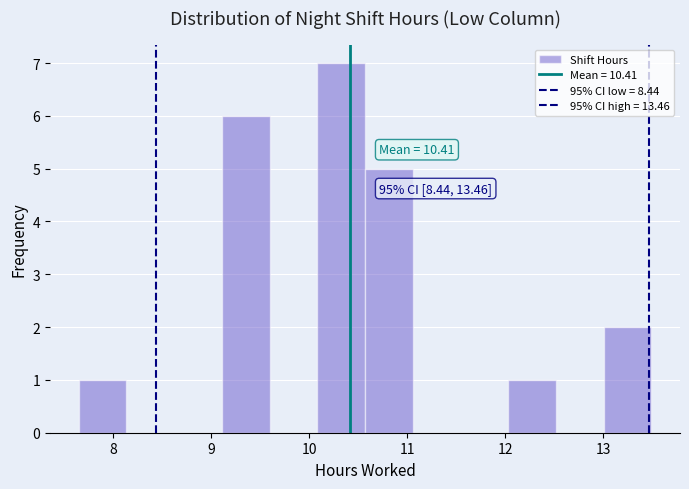

Which range on the x-axis has the tallest bar?

10.1 to 10.6